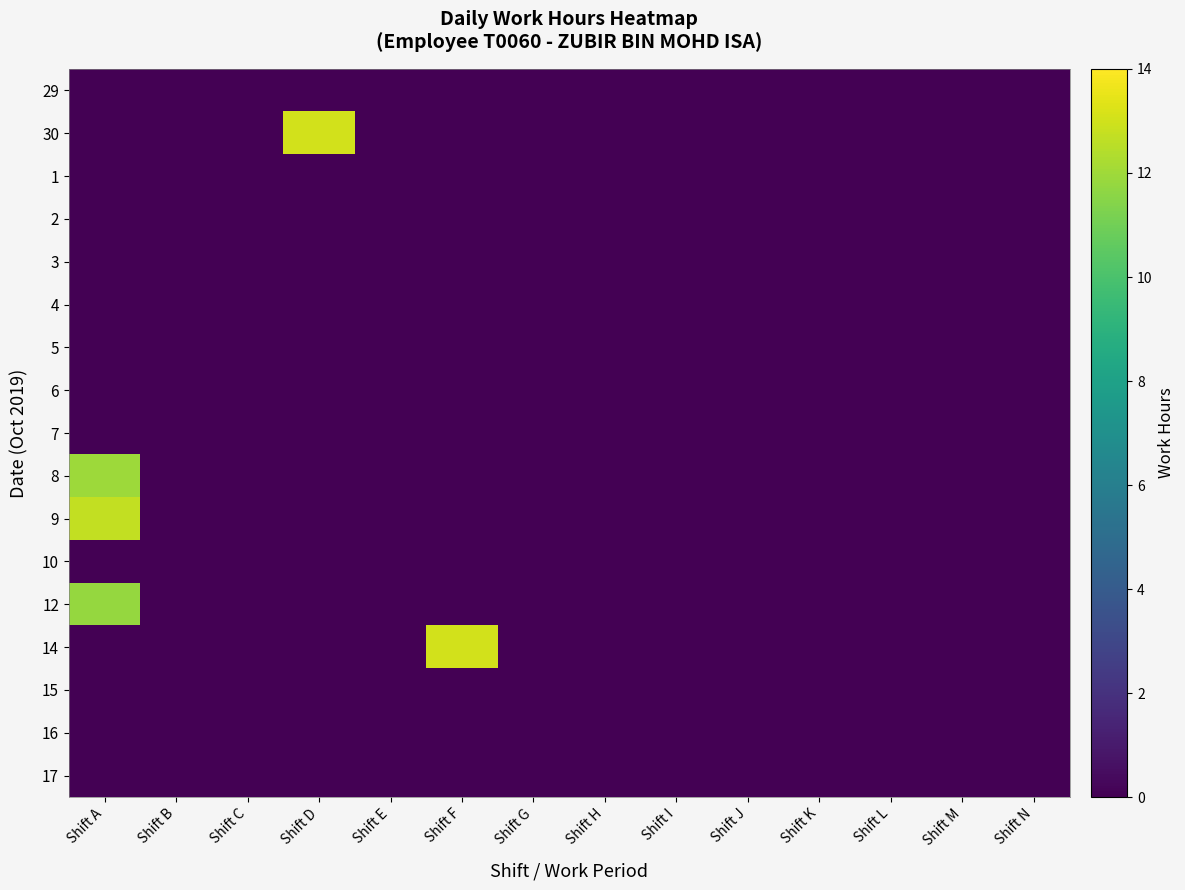

Count the number of categories in the chart.

14